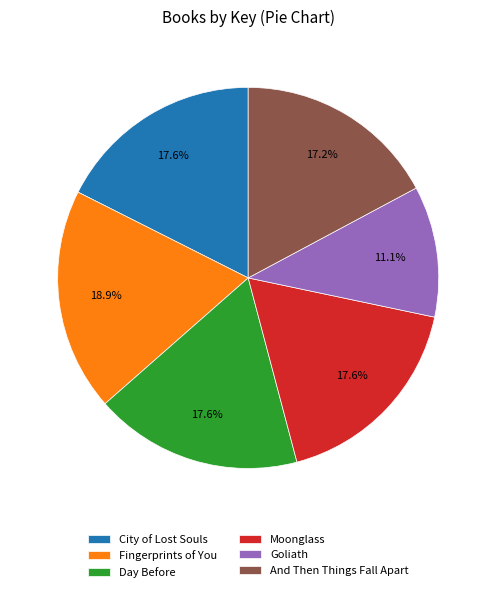

What portion of the pie excludes Moonglass?

82.4%